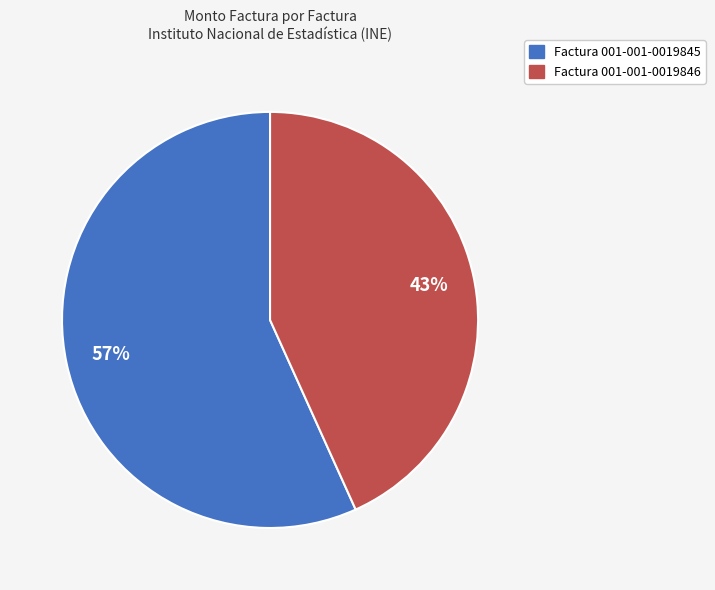

To the nearest percent, what is the average slice percentage?

50%